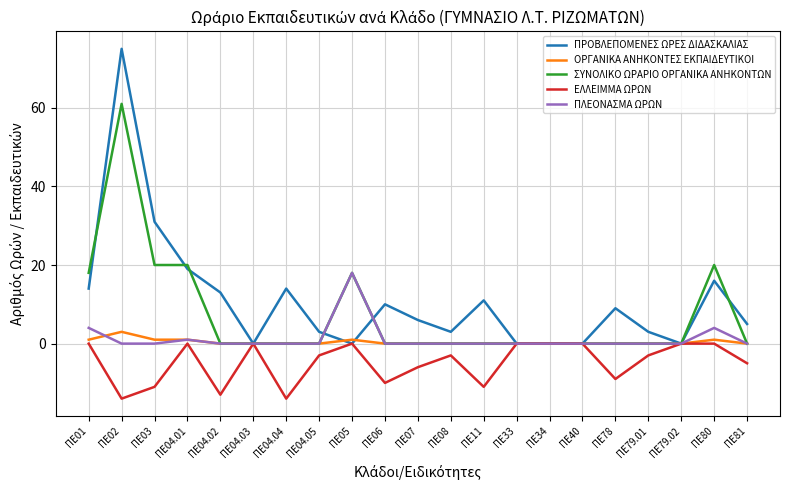

At which category is the sum across all series the highest?

ΠΕ02